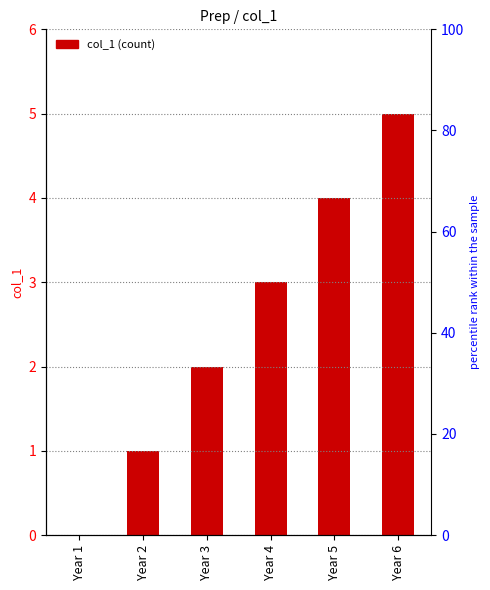

At which label is the value closest to 2?

Year 3